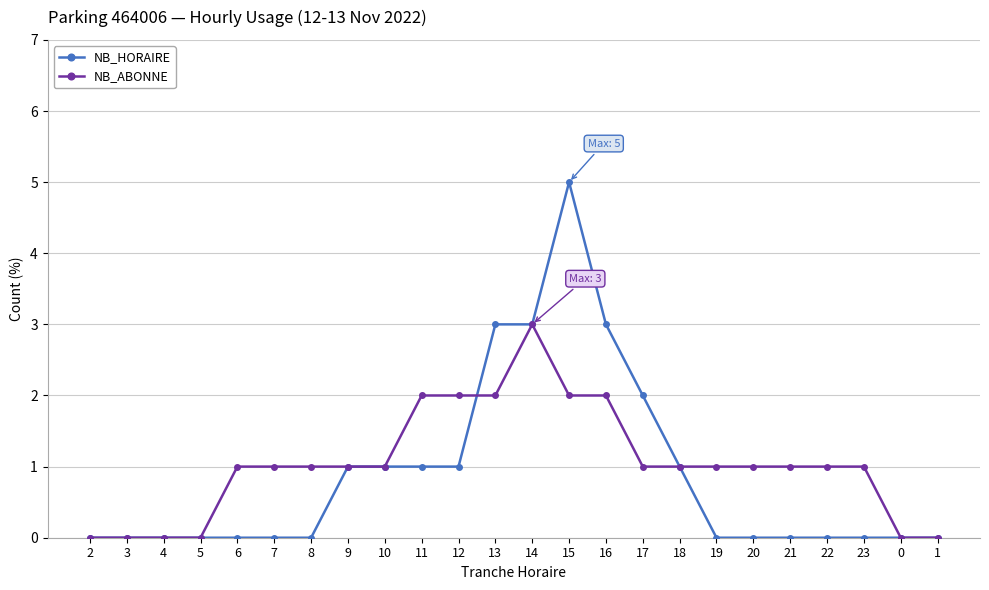

Which series has the largest range (max minus min)?

NB_HORAIRE